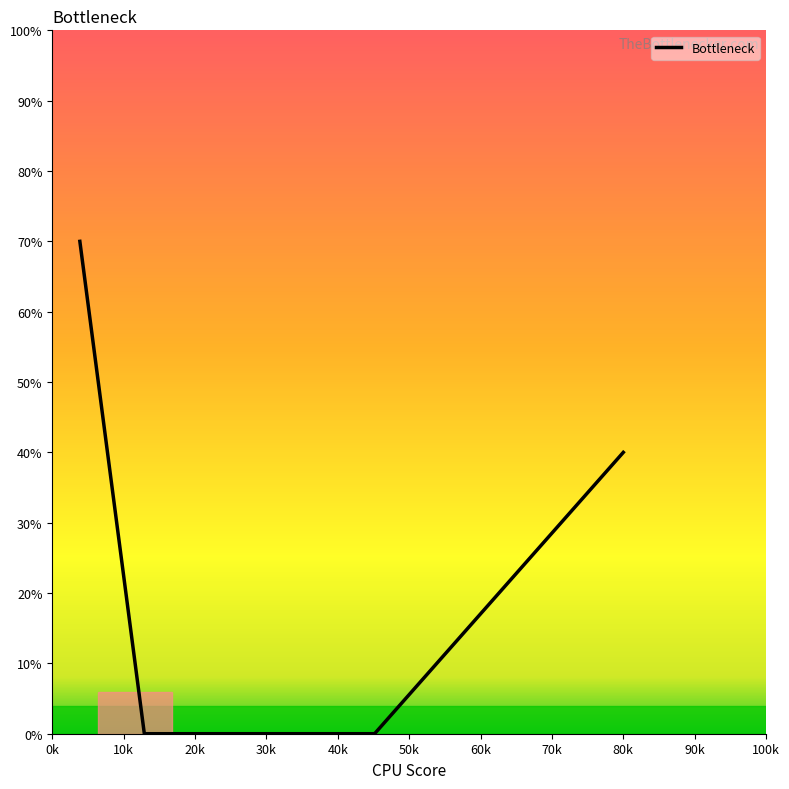

What is the maximum value shown in the chart?

70